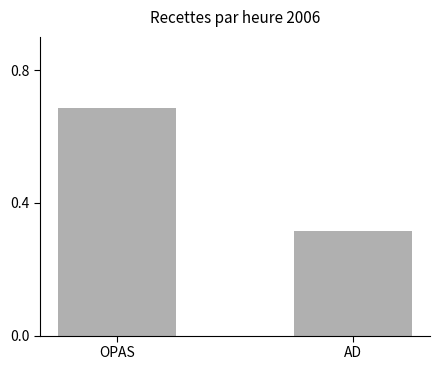

Which has a higher value, OPAS or AD?

OPAS